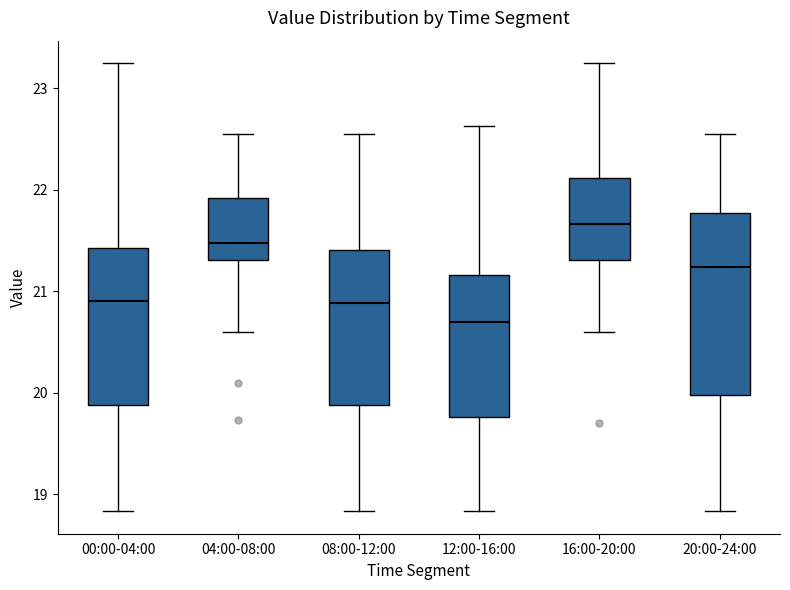

Which box has the highest median line?

16:00-20:00